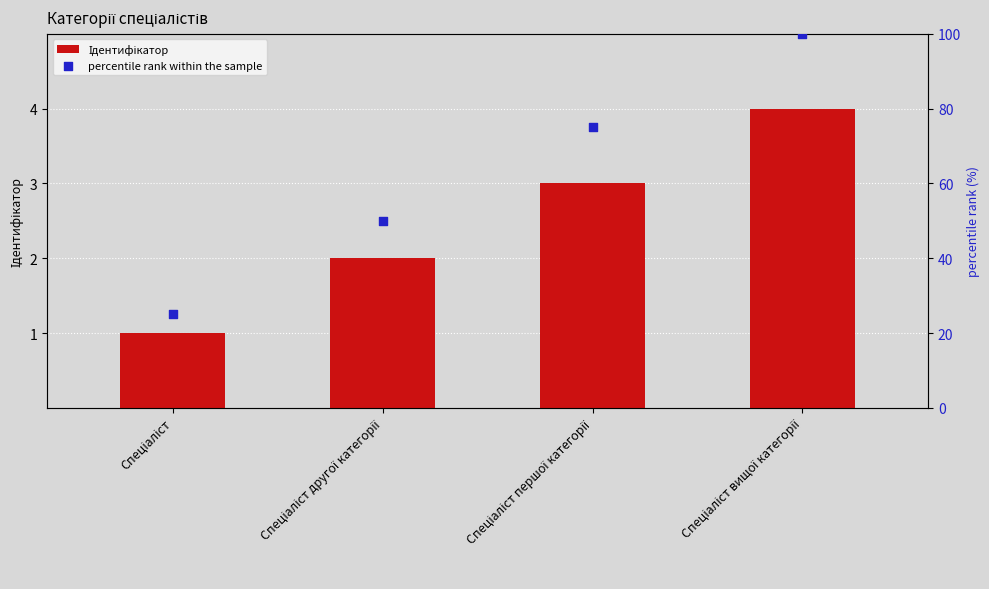

Which series has the widest spread of Y values?

percentile rank within the sample